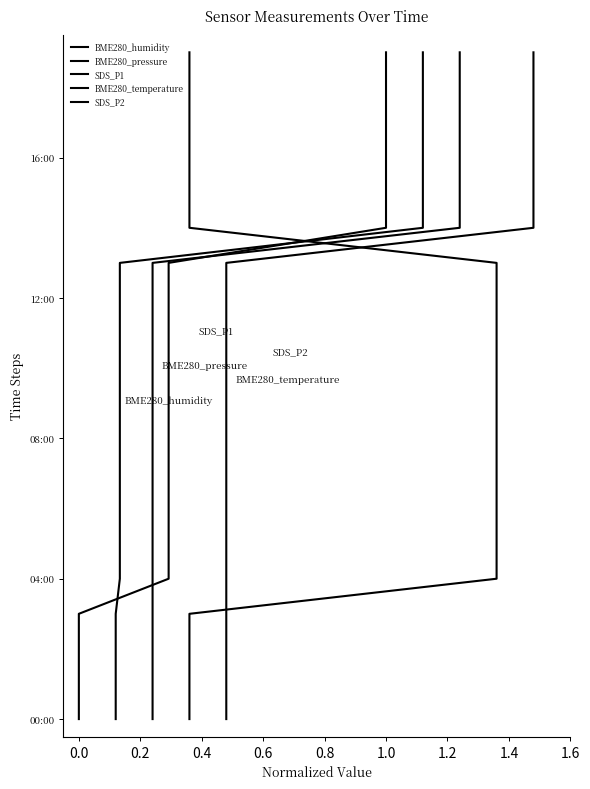

The BME280_humidity series shows 5 at 0.0. True or false?

False